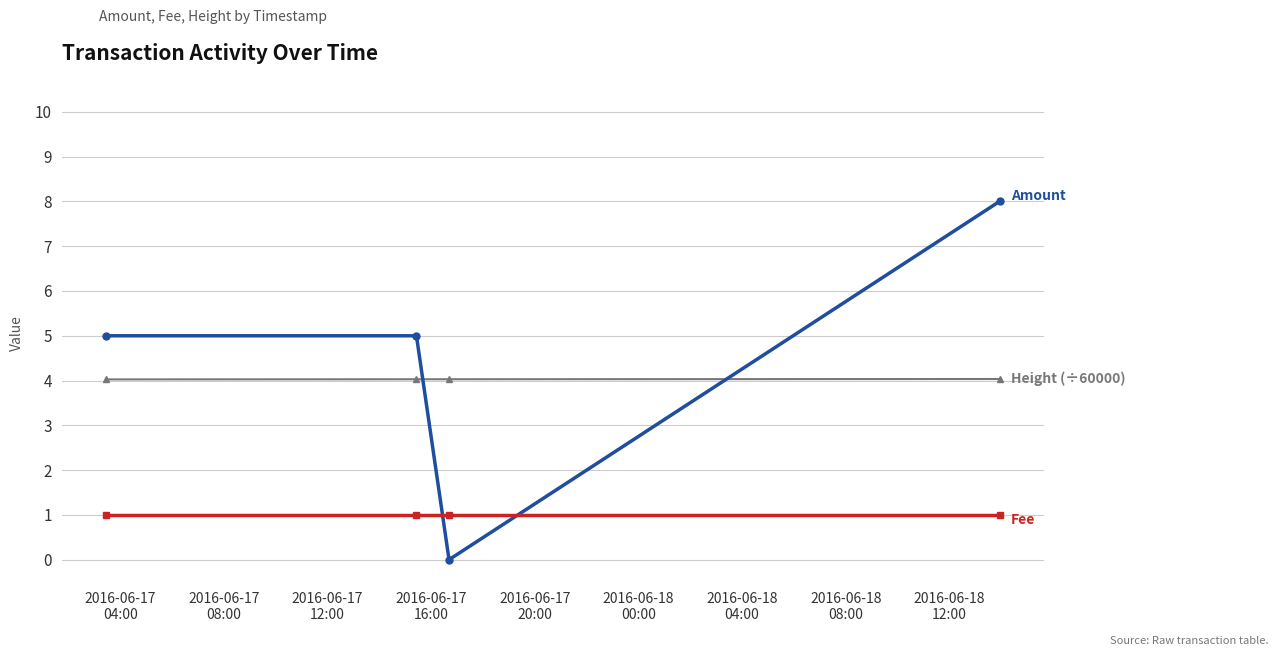

What is the maximum value shown in the chart?

8.0